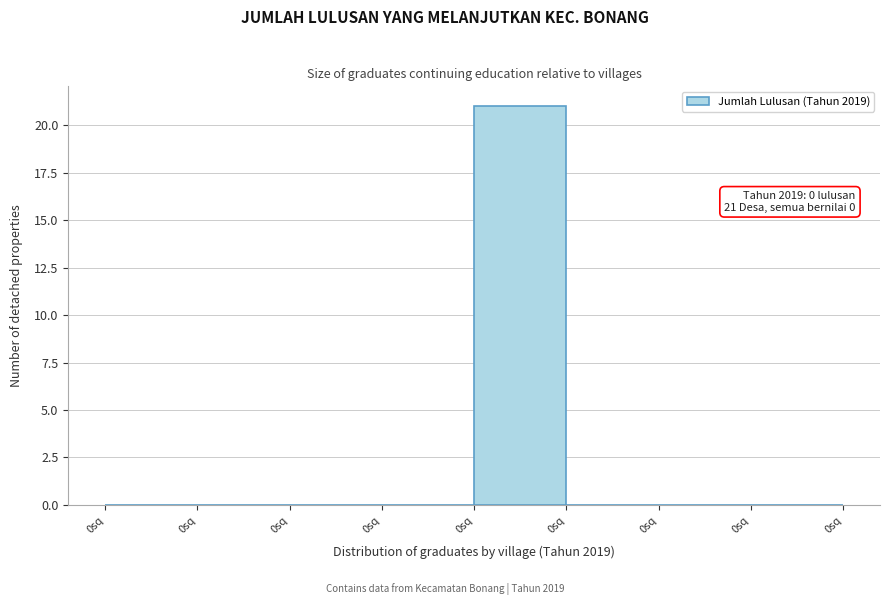

How many distinct data groups are displayed?

1